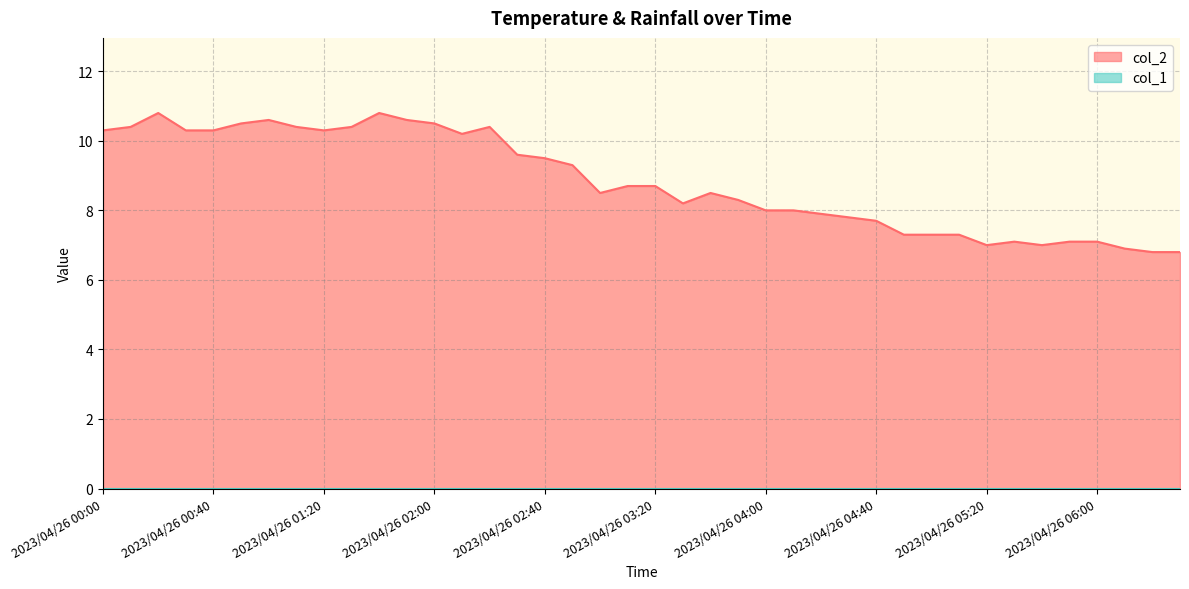

Reading left to right, what are all the values shown in this chart?

2023/04/26 00:00=10.3	2023/04/26 00:10=10.4	2023/04/26 00:20=10.8	2023/04/26 00:30=10.3	2023/04/26 00:40=10.3	2023/04/26 00:50=10.5	2023/04/26 01:00=10.6	2023/04/26 01:10=10.4	2023/04/26 01:20=10.3	2023/04/26 01:30=10.4	2023/04/26 01:40=10.8	2023/04/26 01:50=10.6	2023/04/26 02:00=10.5	2023/04/26 02:10=10.2	2023/04/26 02:20=10.4	2023/04/26 02:30=9.6	2023/04/26 02:40=9.5	2023/04/26 02:50=9.3	2023/04/26 03:00=8.5	2023/04/26 03:10=8.7	2023/04/26 03:20=8.7	2023/04/26 03:30=8.2	2023/04/26 03:40=8.5	2023/04/26 03:50=8.3	2023/04/26 04:00=8.0	2023/04/26 04:10=8.0	2023/04/26 04:20=7.9	2023/04/26 04:30=7.8	2023/04/26 04:40=7.7	2023/04/26 04:50=7.3	2023/04/26 05:00=7.3	2023/04/26 05:10=7.3	2023/04/26 05:20=7.0	2023/04/26 05:30=7.1	2023/04/26 05:40=7.0	2023/04/26 05:50=7.1	2023/04/26 06:00=7.1	2023/04/26 06:10=6.9	2023/04/26 06:20=6.8	2023/04/26 06:30=6.8